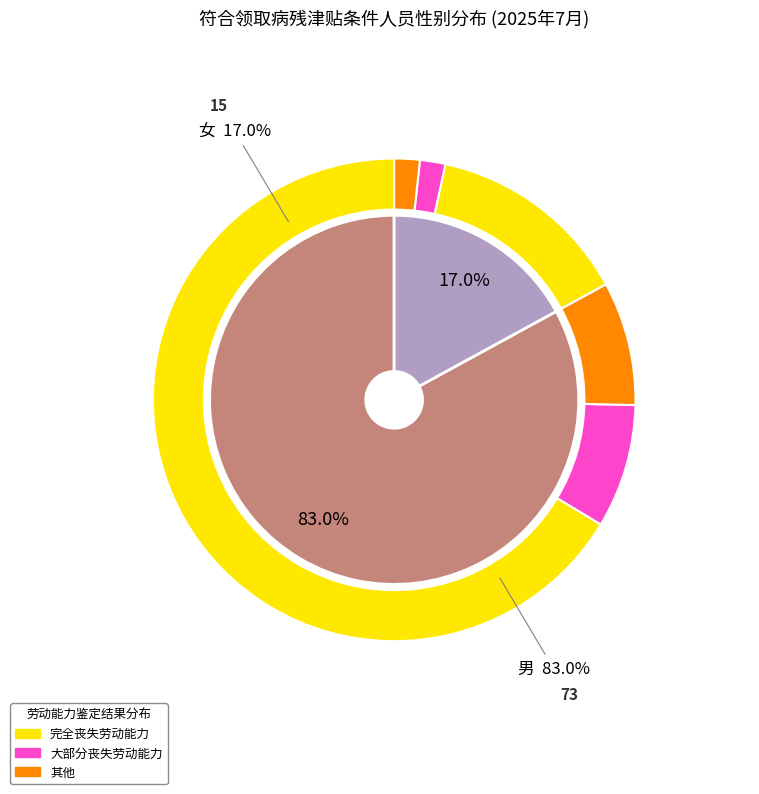

What is the change in value from 男 to 女?

-58